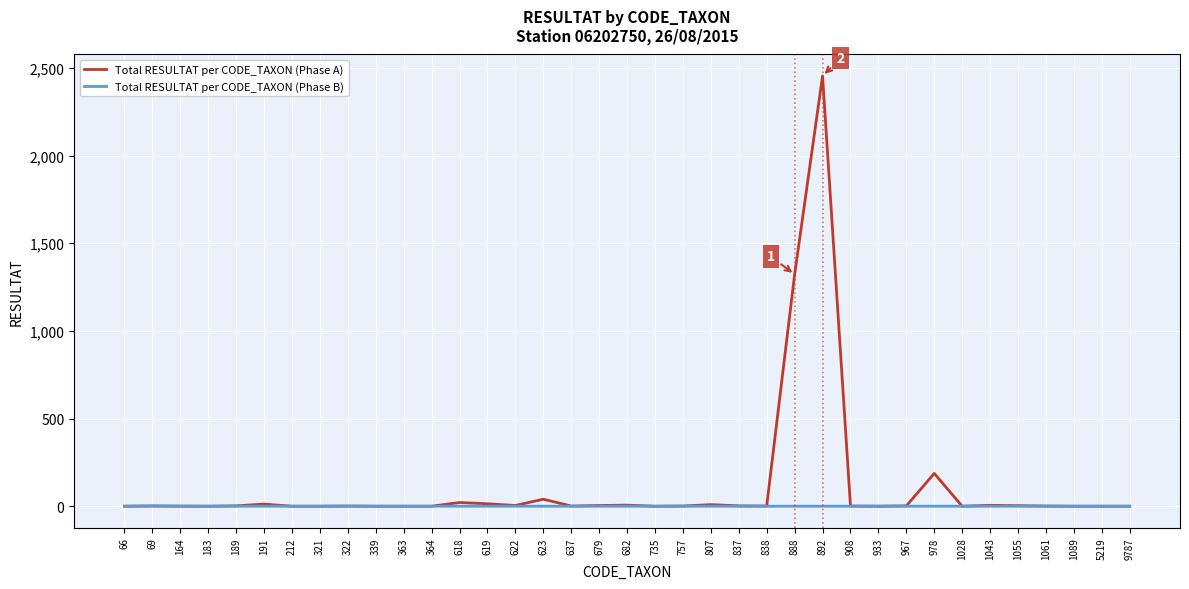

Is the value of Total RESULTAT per CODE_TAXON (Phase B) at 66 greater than the value of Total RESULTAT per CODE_TAXON (Phase A) at 978?

No